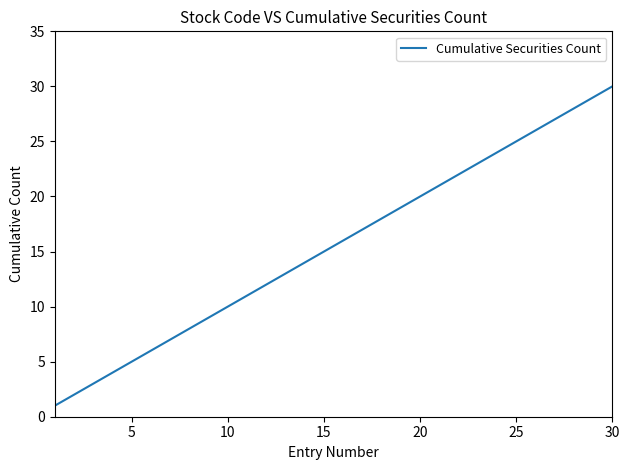

Count the number of categories in the chart.

30